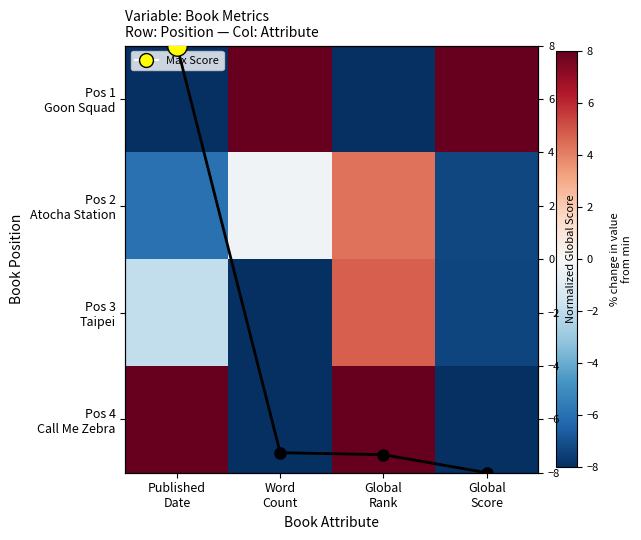

Which series has the largest range (max minus min)?

Pos 1 Goon Squad